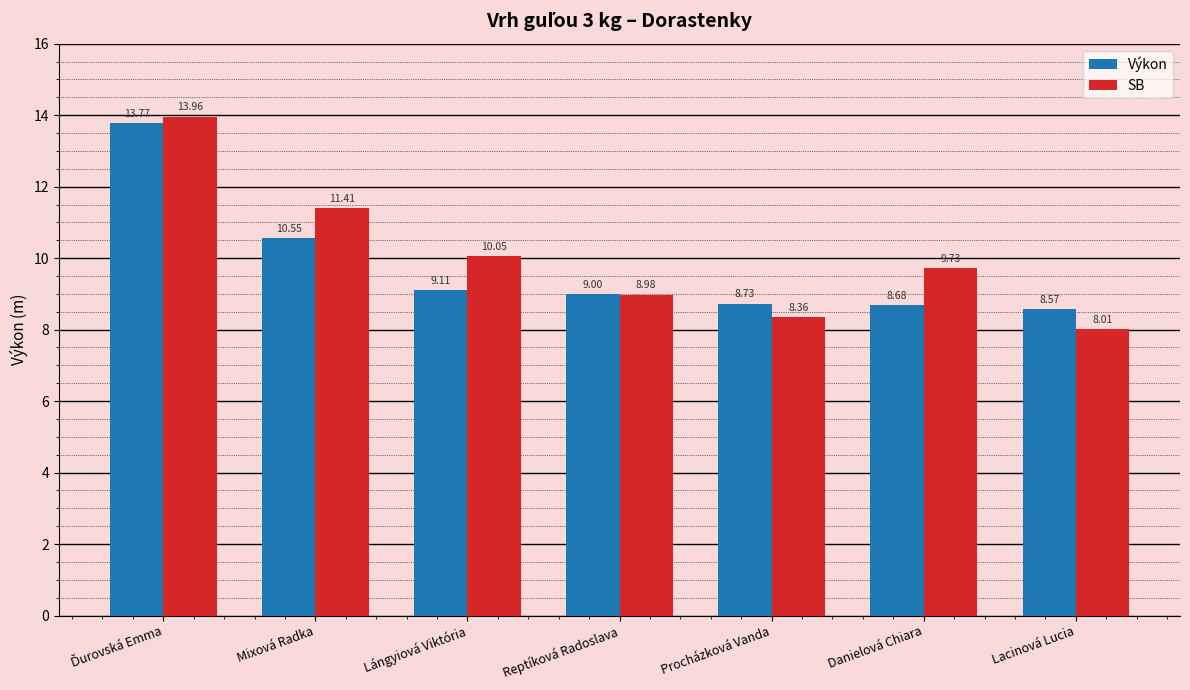

Which series has the largest range (max minus min)?

SB